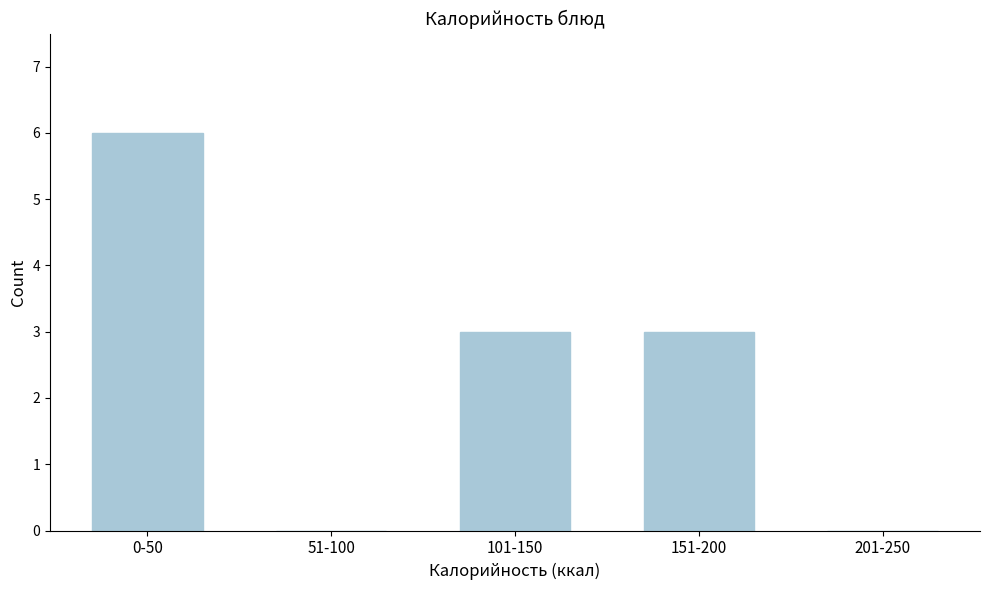

Reading left to right, transcribe all the data shown in this chart.

0-50=6	51-100=0	101-150=3	151-200=3	201-250=0